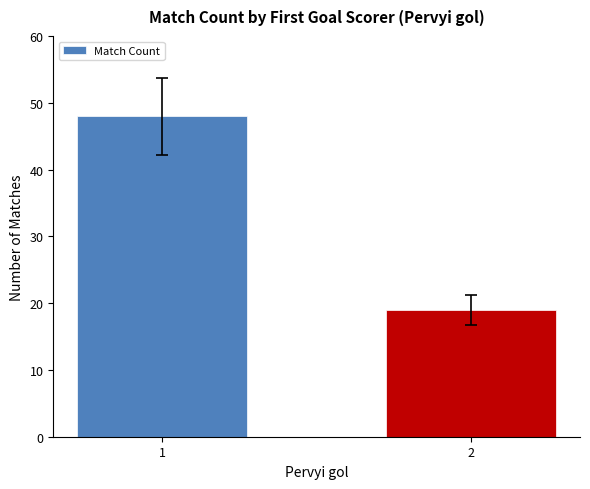

Approximately how many times larger is the value at 2 compared to 1?

0.4